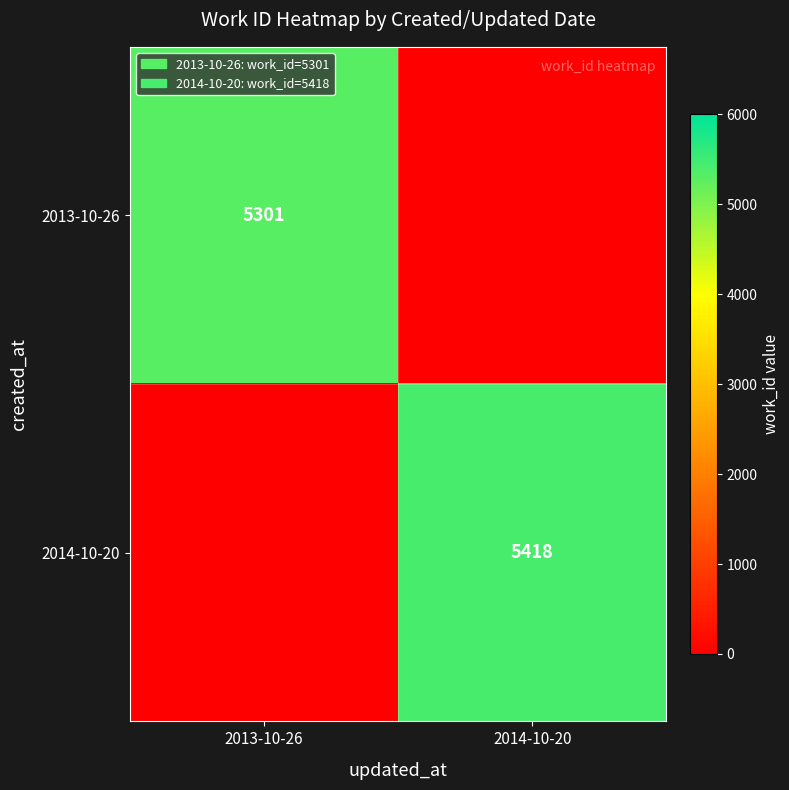

Is the value of 2013-10-26 at 2013-10-26 greater than the value of 2014-10-20 at 2014-10-20?

No